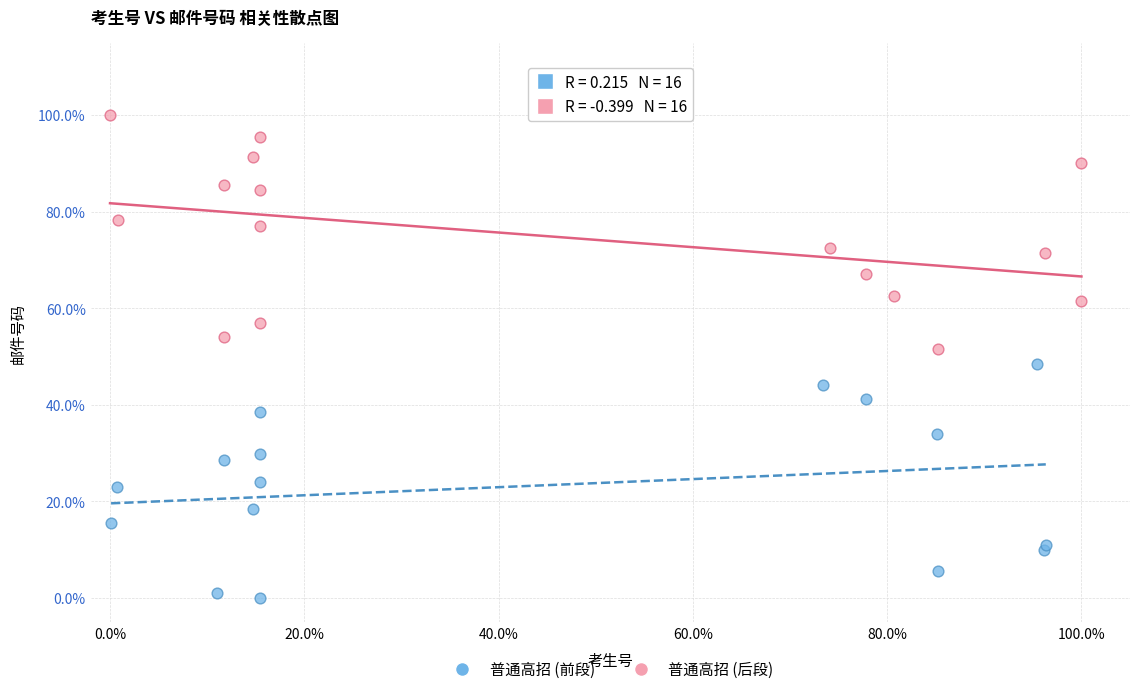

Which series reaches the maximum Y coordinate?

普通高招 (后段)